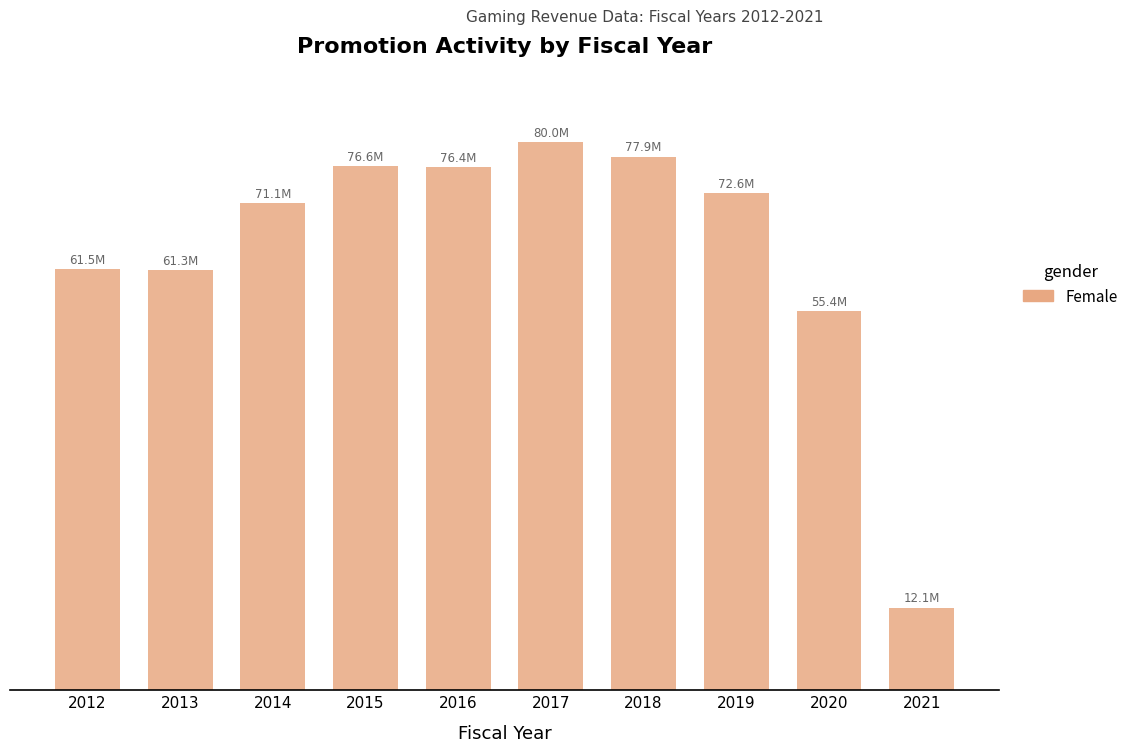

Are the bars horizontal?

No